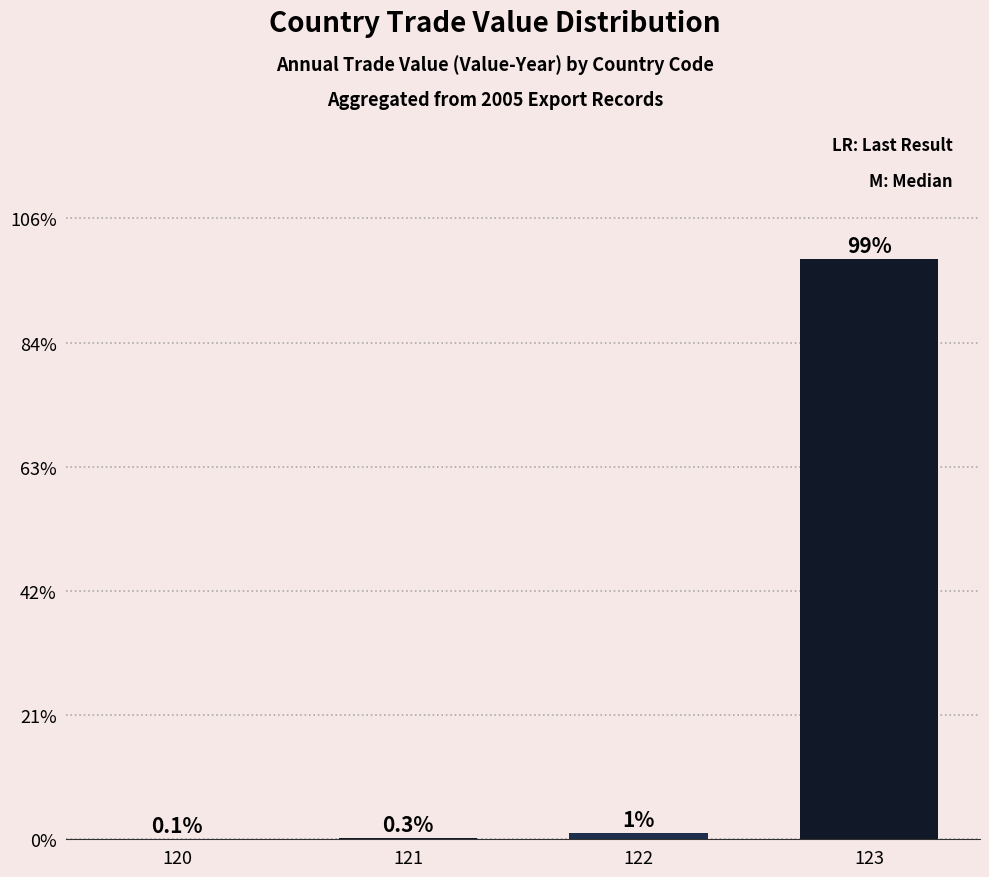

Are the bars horizontal?

No